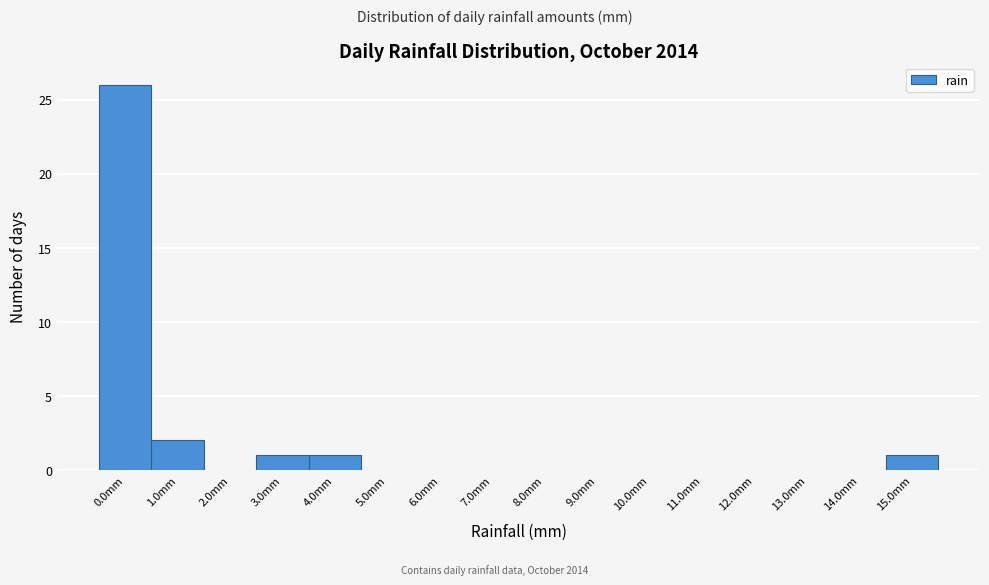

Which range on the x-axis has the tallest bar?

-0.5 to 0.5